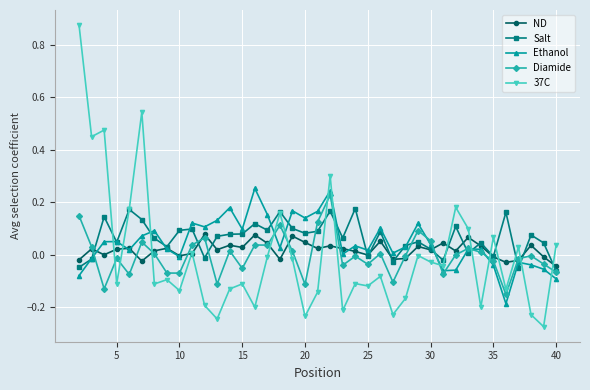

In 37C, how many points are lower than both neighbors (excluding endpoints)?

14